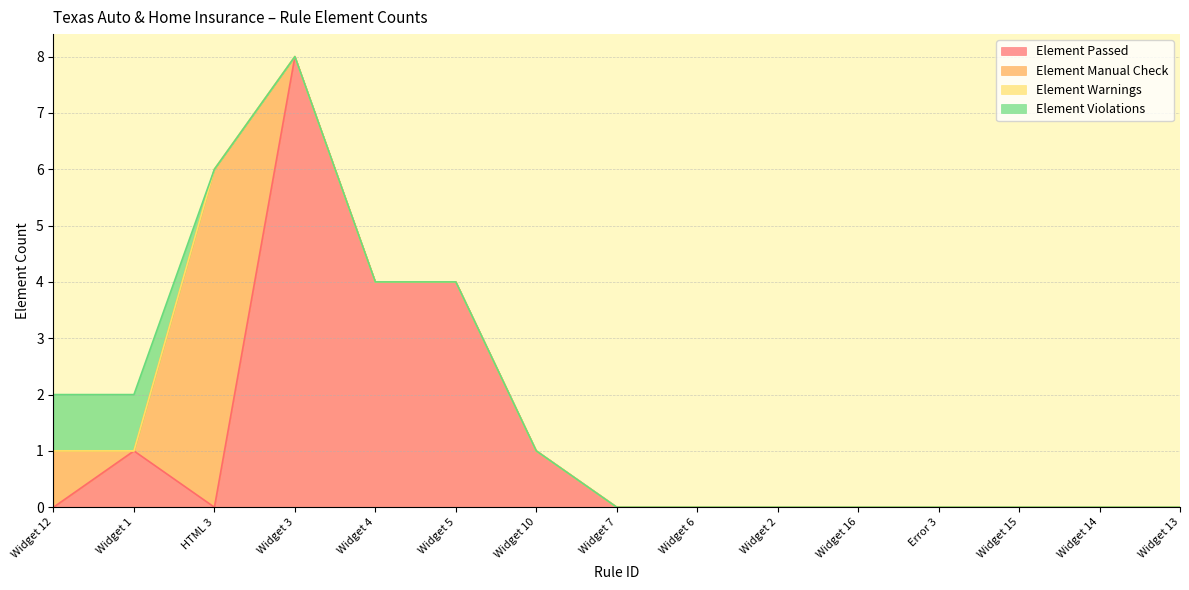

Is it true that Element Manual Check equals 0 at Widget 3?

True